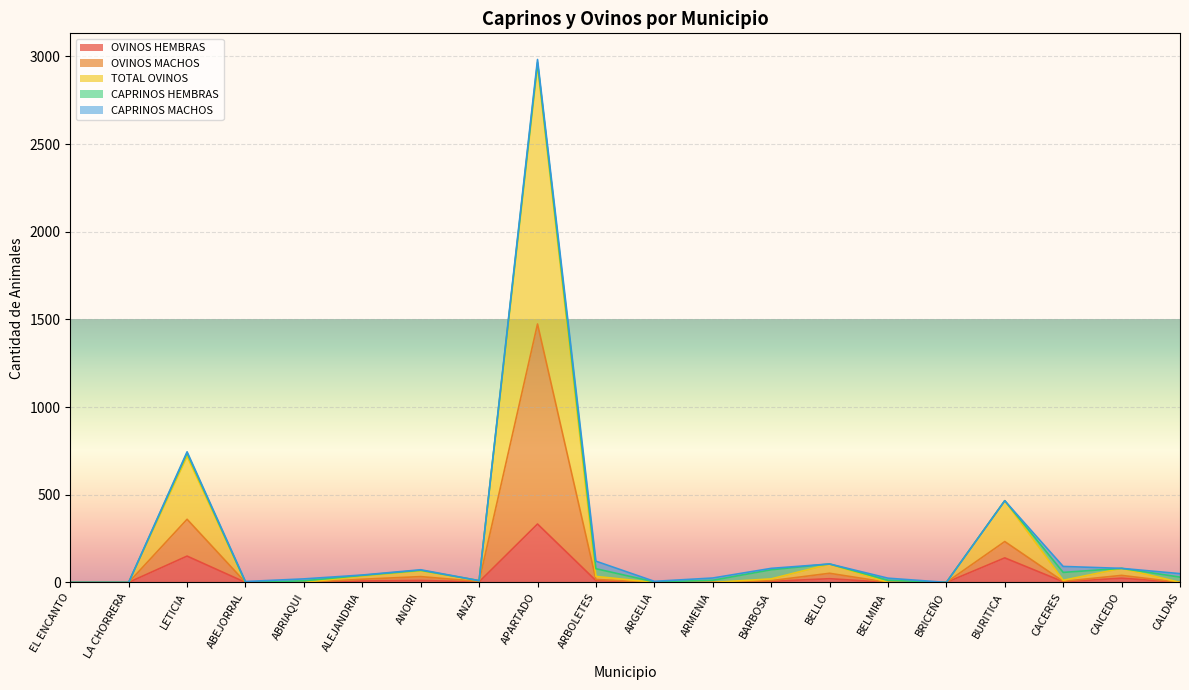

Which label corresponds to the smallest value in the chart?

EL ENCANTO